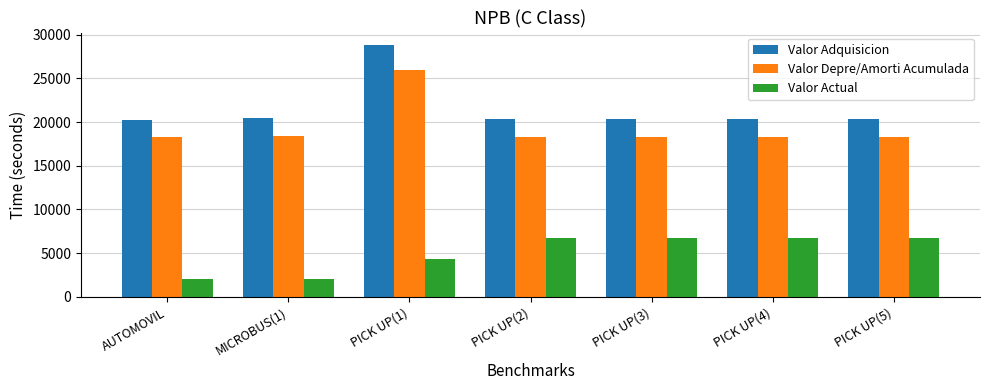

What is the label of the 7th bar from the left?

PICK UP(5)